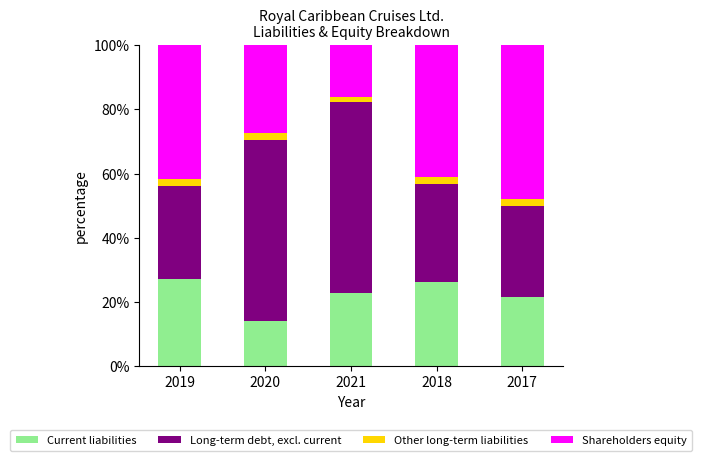

What is the minimum value for Current liabilities?

14.2